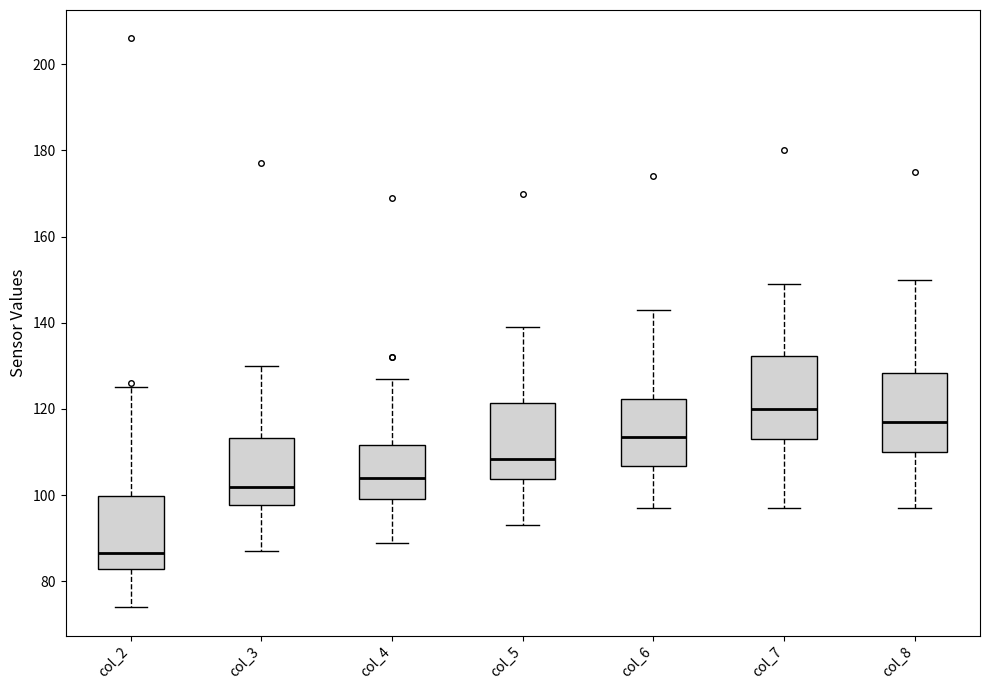

Where is the lower edge of the box for col_5 on the y-axis? The values are not printed on the chart, so give them approximately, as read against the axis.

104